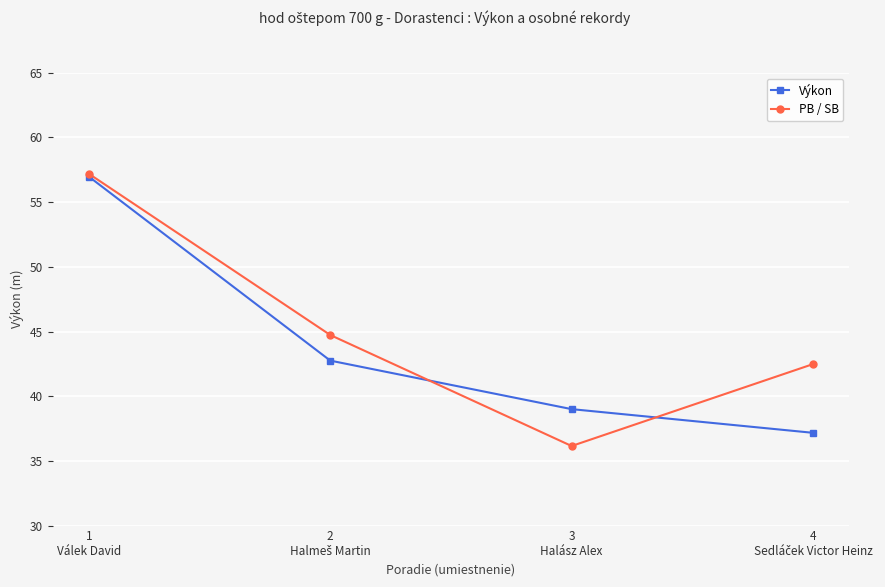

True or false: PB / SB has more than 1 points higher than both neighbors.

False